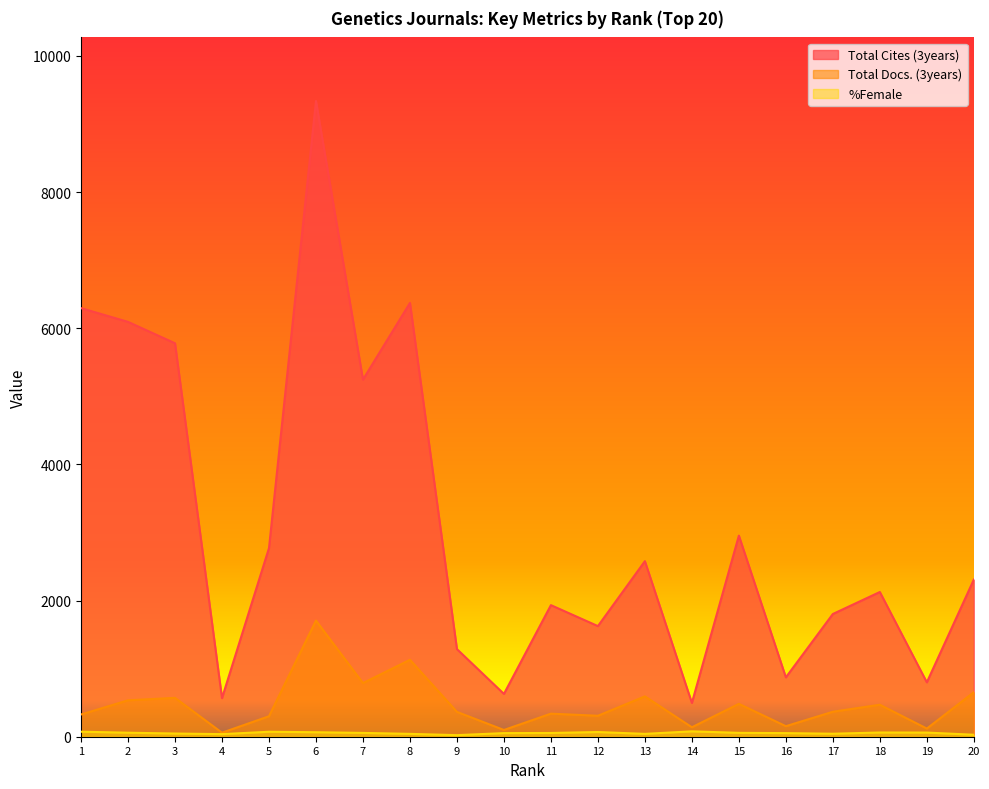

True or false: %Female and Total Docs. (3years) cross at least once.

False